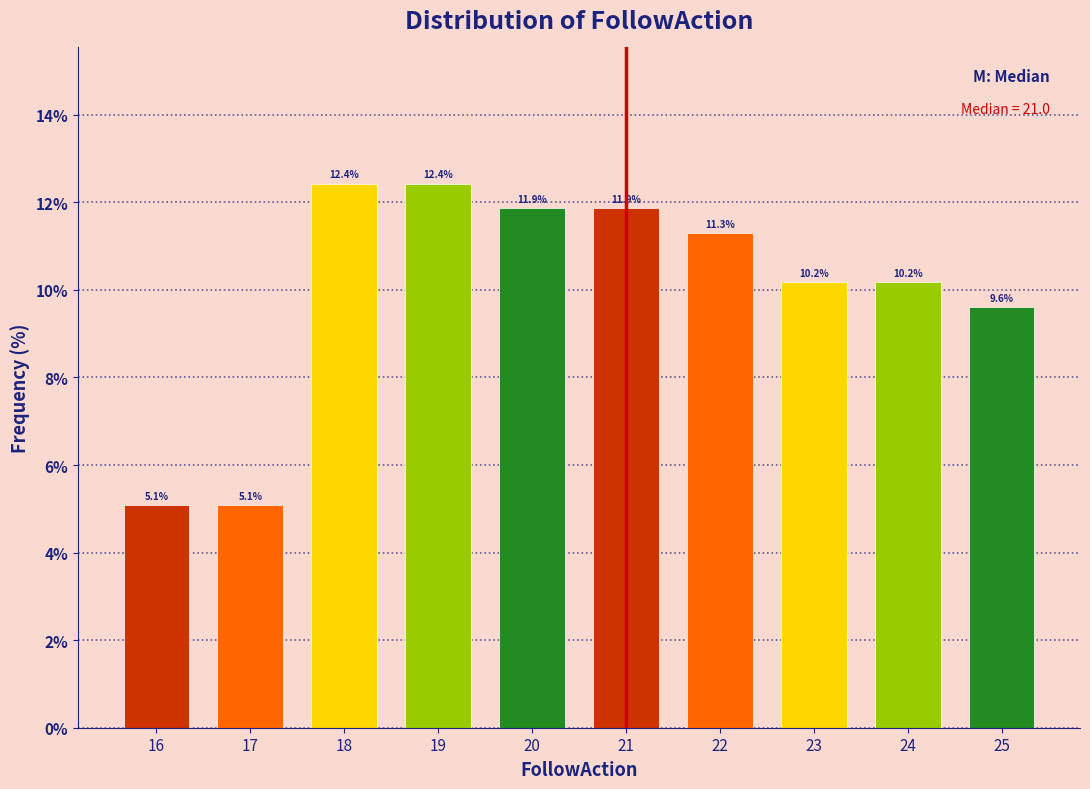

Reading left to right, list all the values displayed in this chart.

5.1	5.1	12.4	12.4	11.9	11.9	11.3	10.2	10.2	9.6